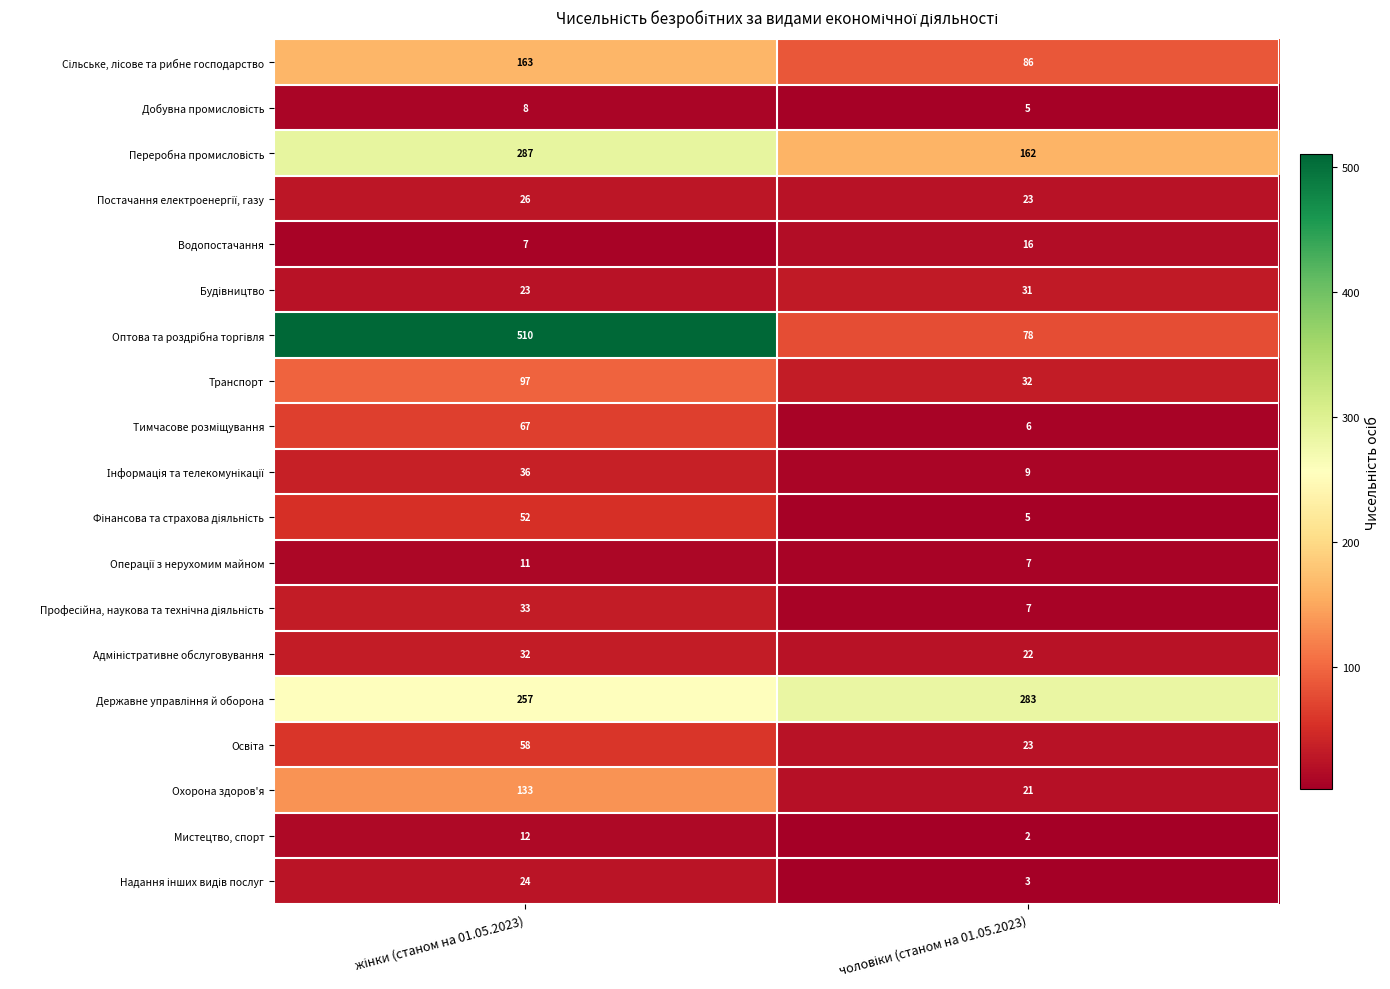

What is the greatest value displayed?

510